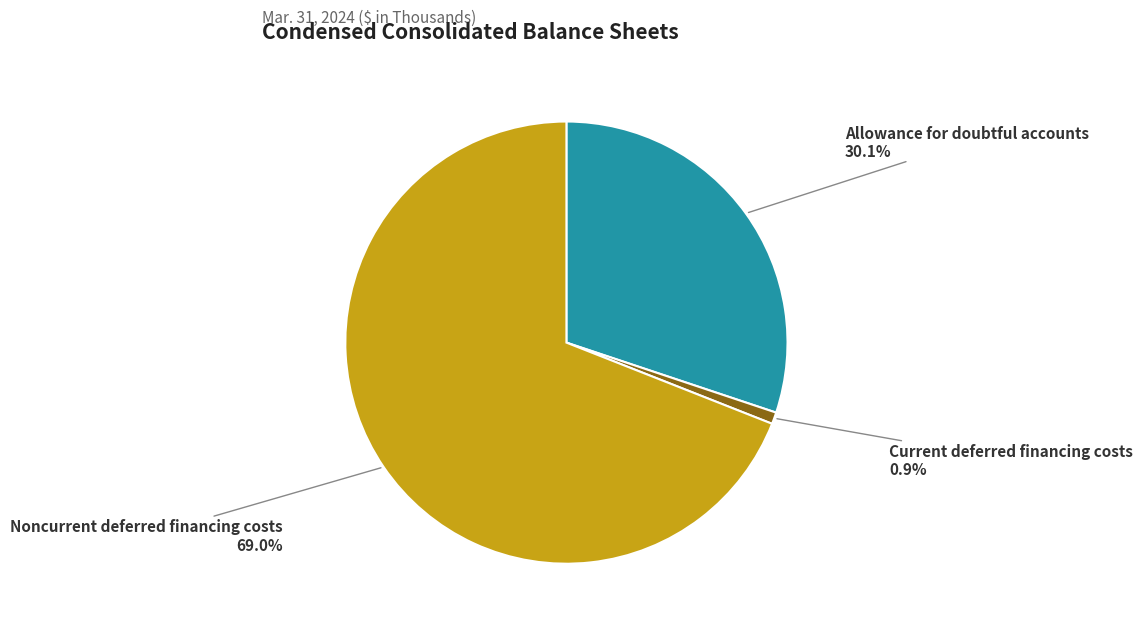

True or false: Noncurrent deferred financing costs accounts for 69% of the total.

True